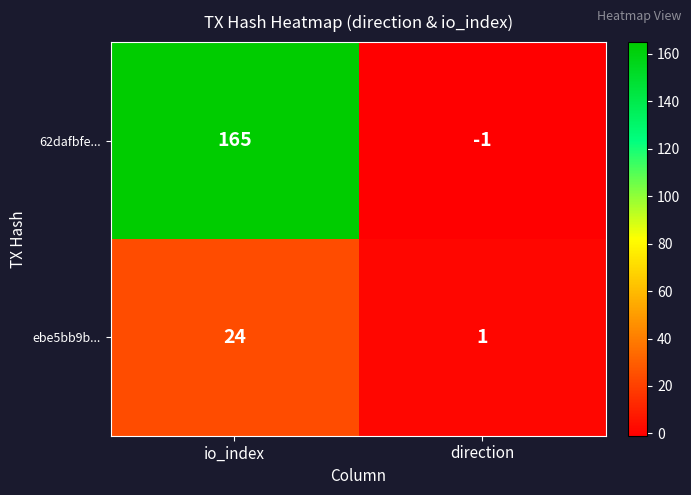

Reading left to right, transcribe all the data shown in this chart.

62dafbfe...: io_index=165	direction=-1
ebe5bb9b...: io_index=24	direction=1